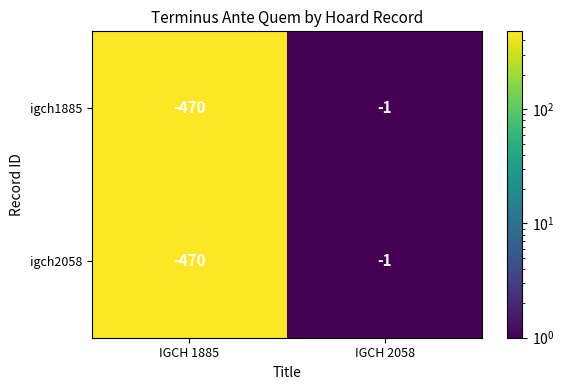

The igch2058 series shows -470 at IGCH 1885. True or false?

True